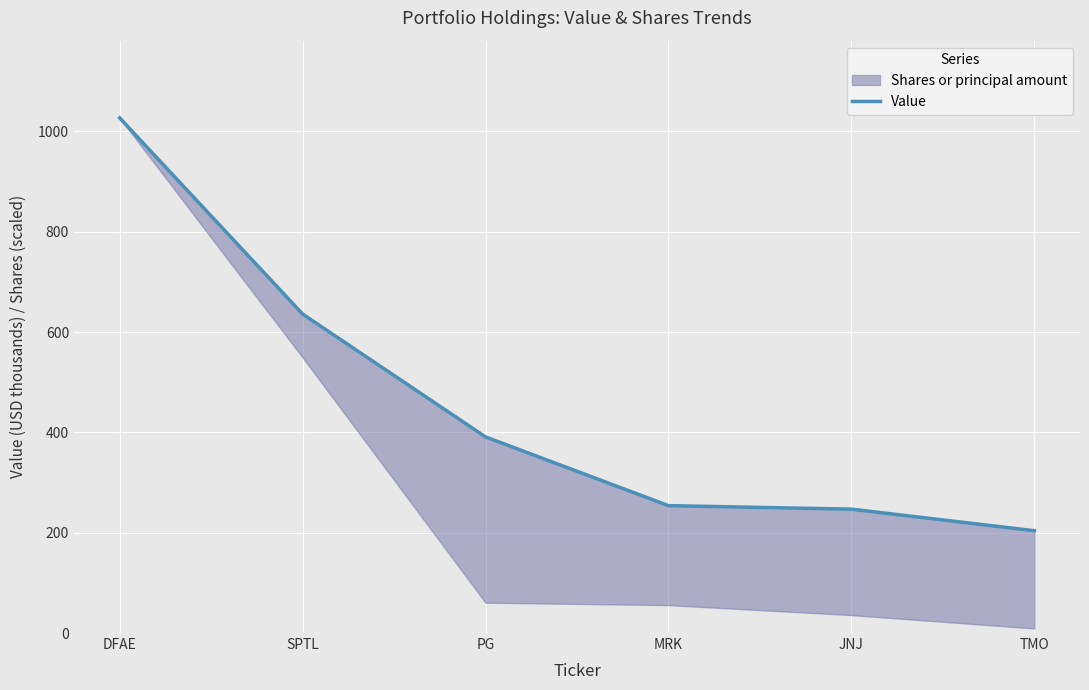

Reading left to right, extract all data points from this chart.

DFAE=1027	SPTL=636	PG=391	MRK=254	JNJ=247	TMO=204